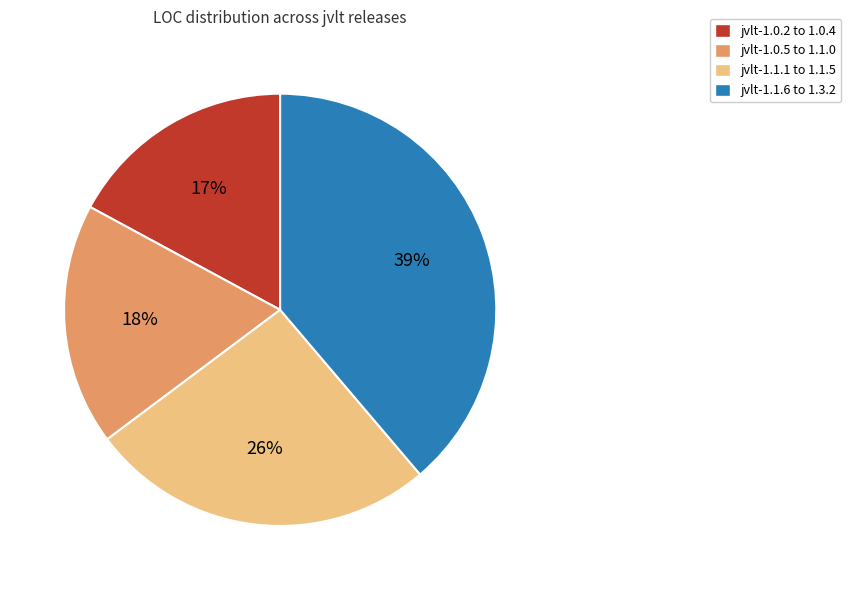

To the nearest percent, what is the difference between the largest and smallest slice percentages?

22%